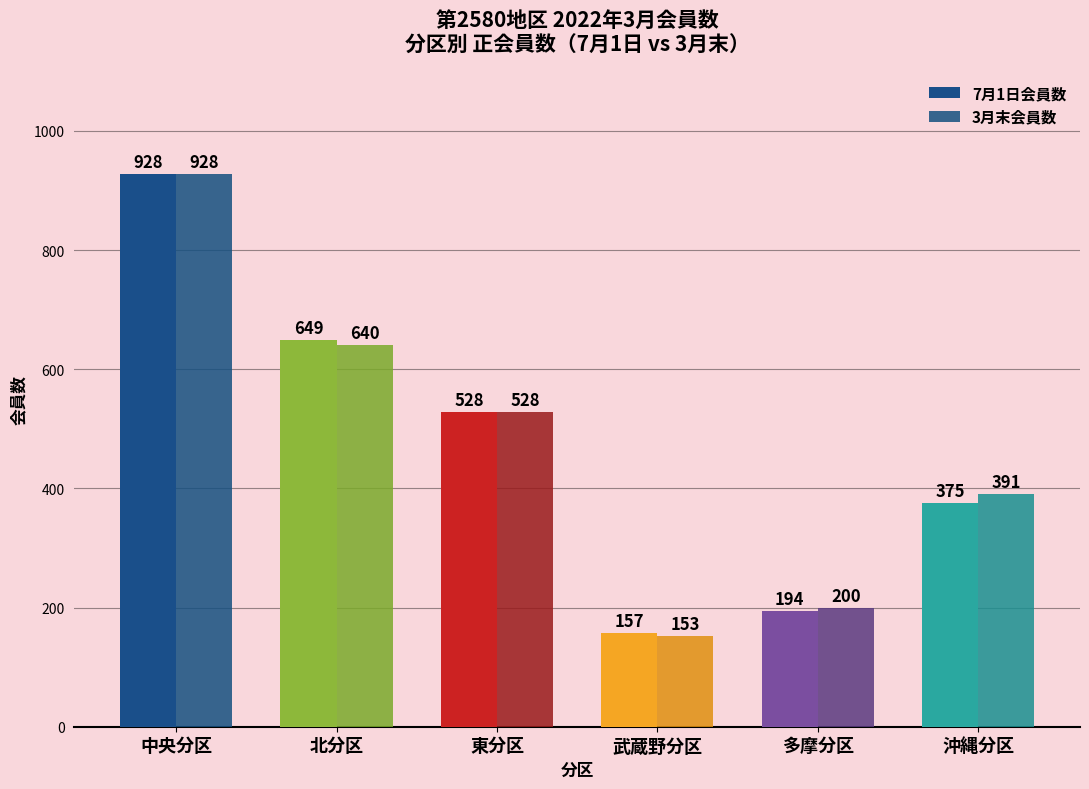

What is the difference between the highest and lowest values at 北分区?

9